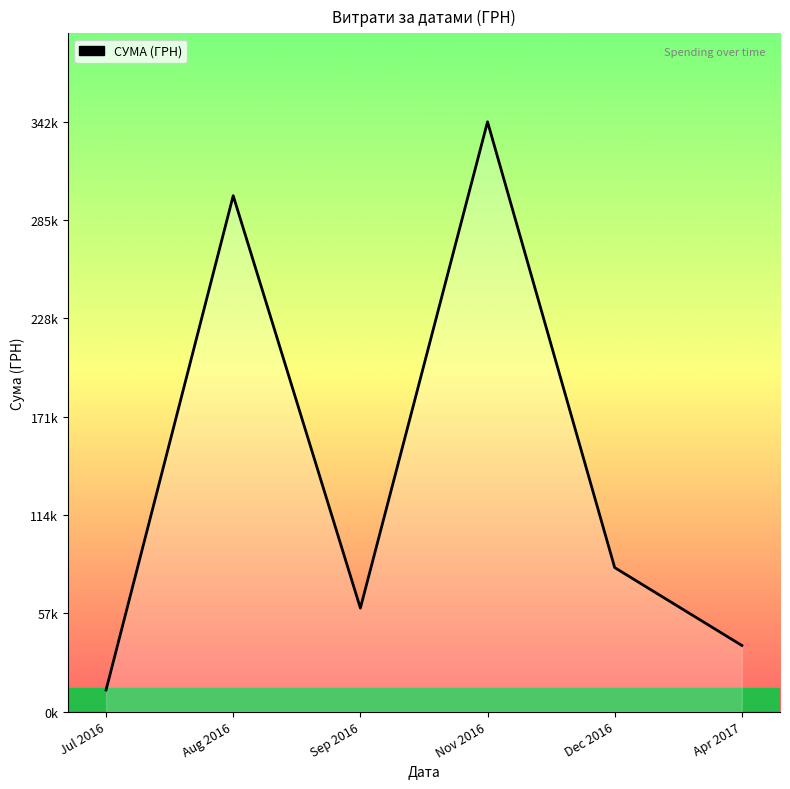

List the labels in order of value, largest first.

Nov 2016, Aug 2016, Dec 2016, Sep 2016, Apr 2017, Jul 2016